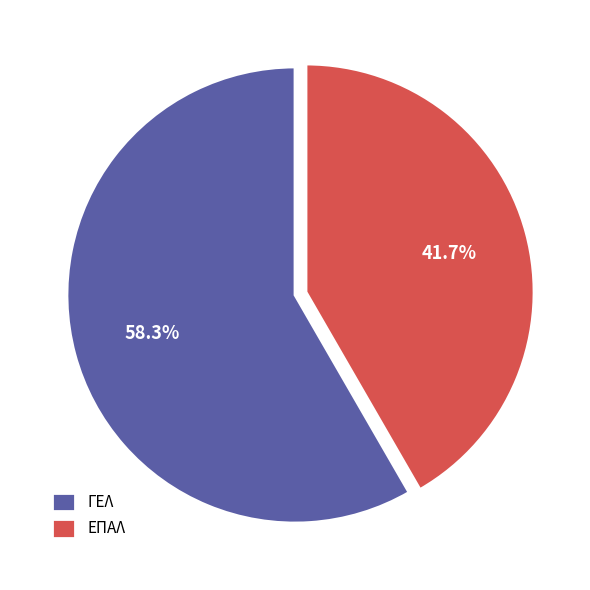

Rank the categories by value from highest to lowest.

ΓΕΛ, ΕΠΑΛ